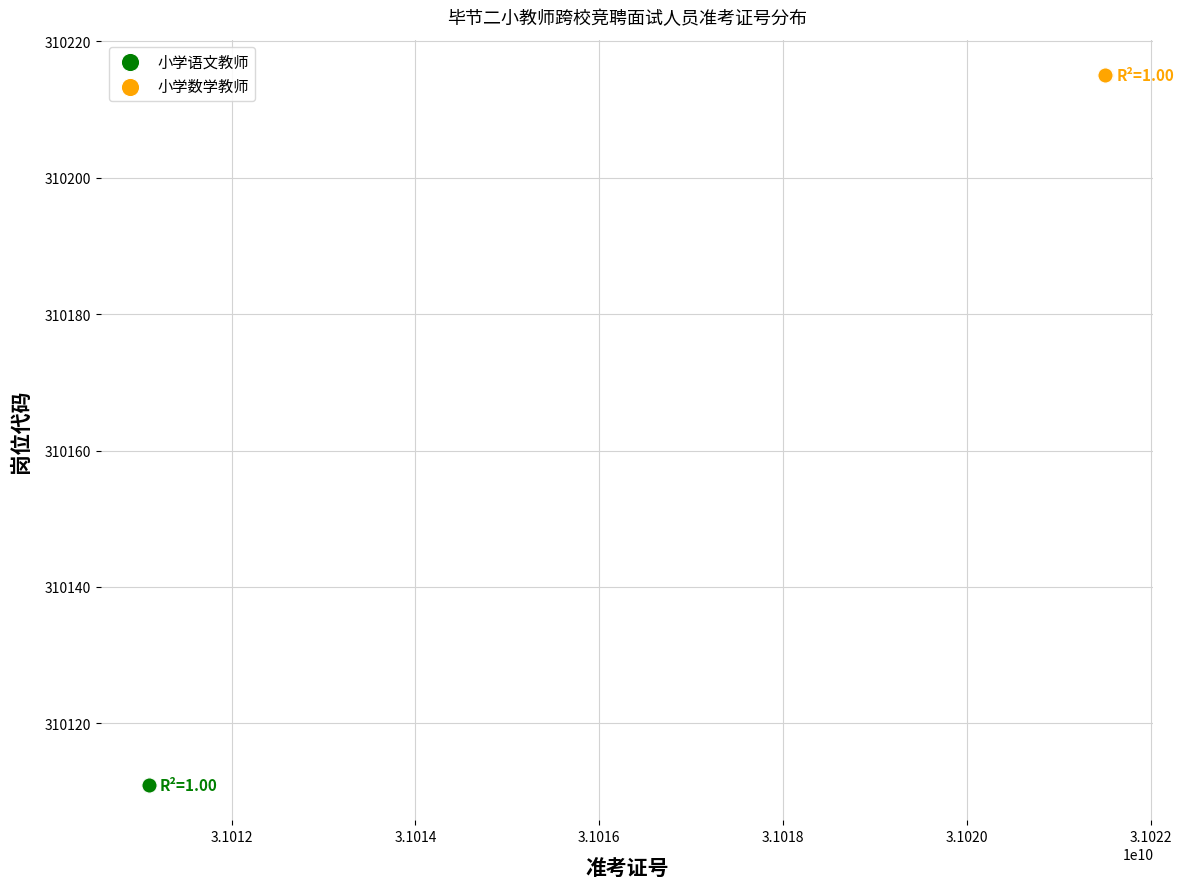

Which series contains the highest Y value?

小学数学教师